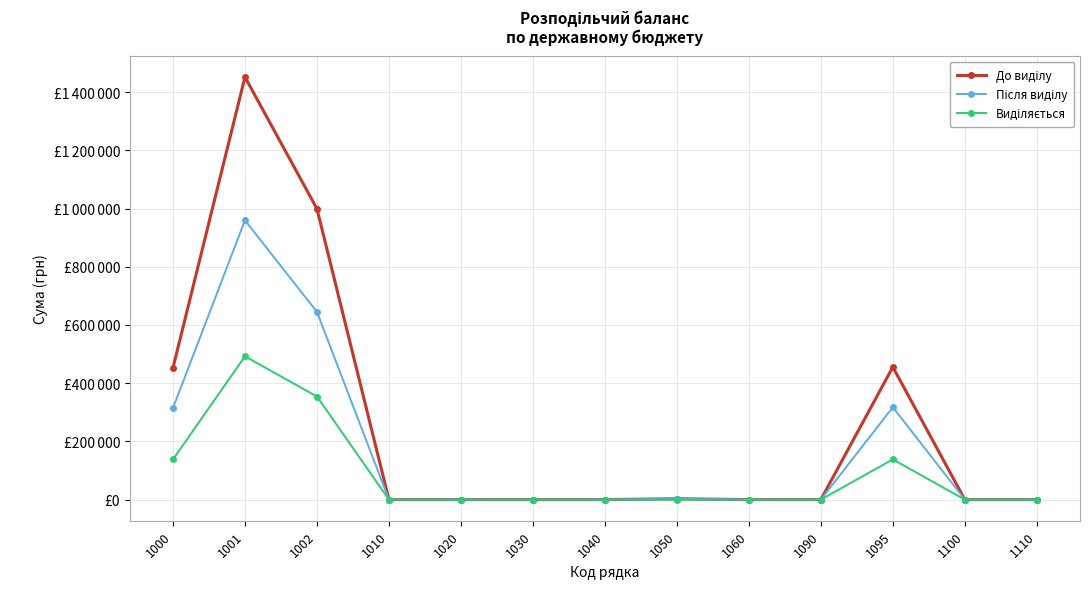

Which series has the largest total across all categories?

До виділу